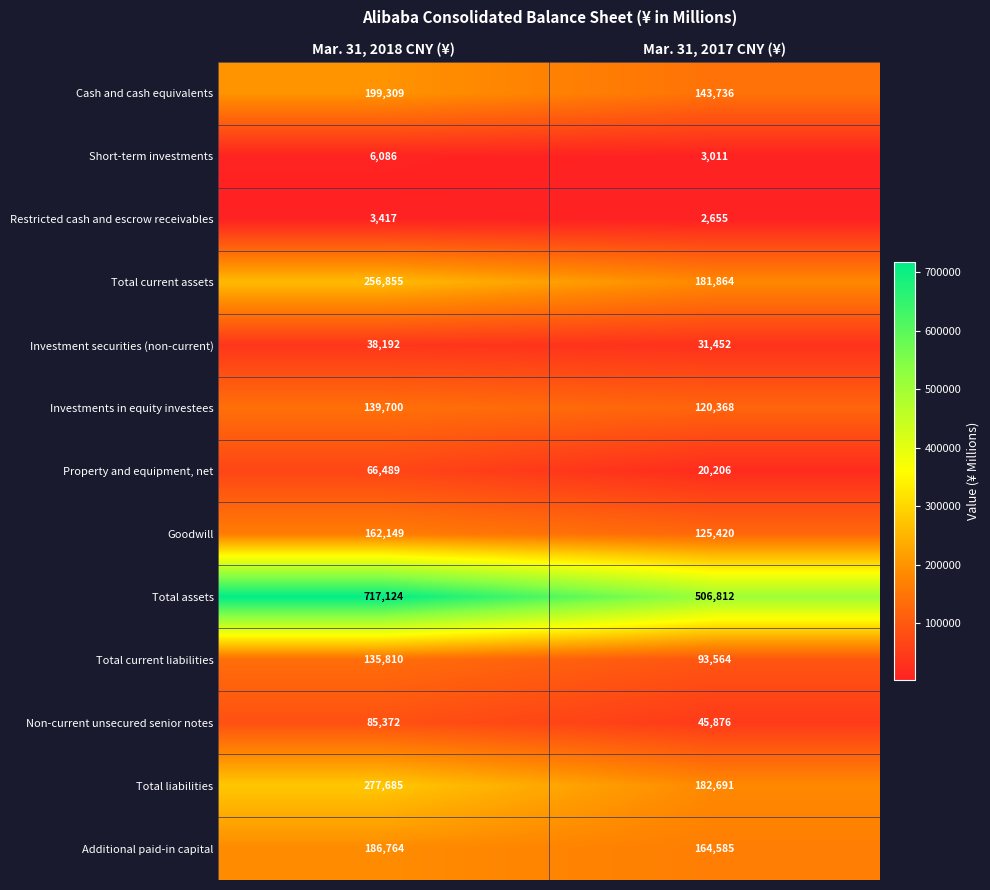

What is the greatest value displayed?

717124